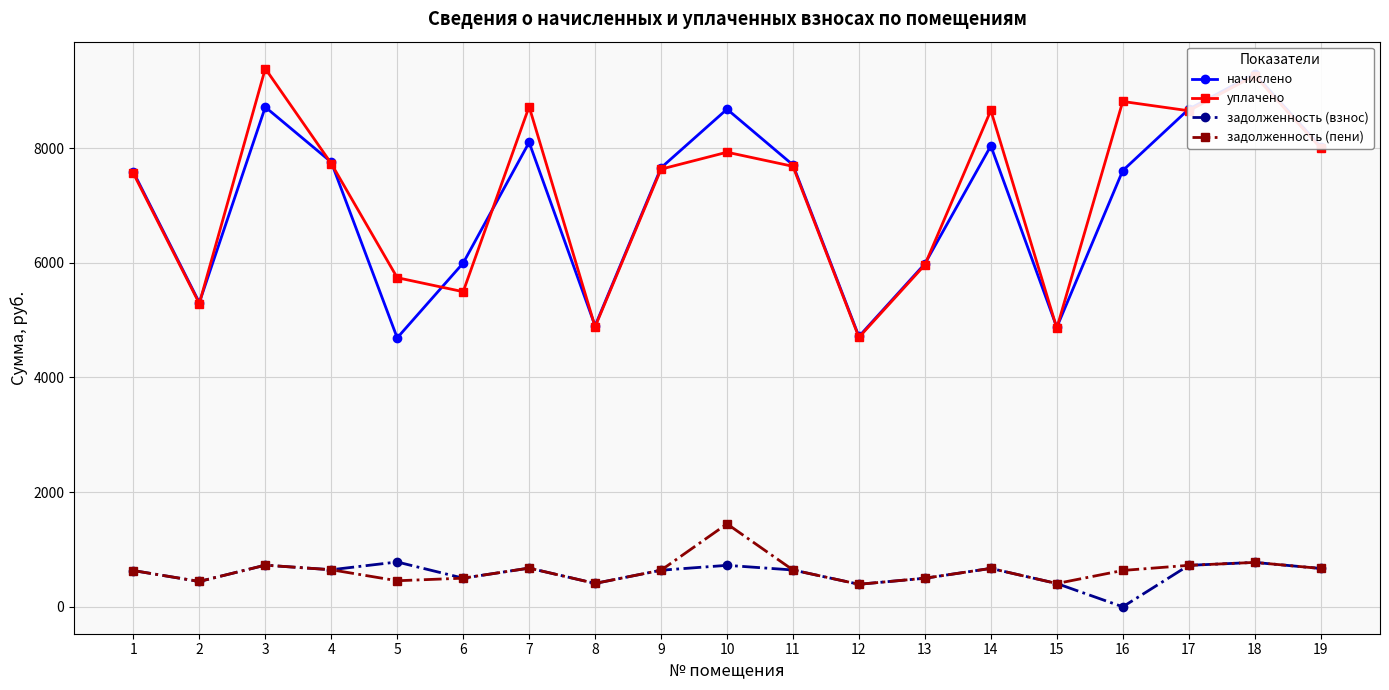

Where do уплачено and начислено first cross each other?

2 and 3